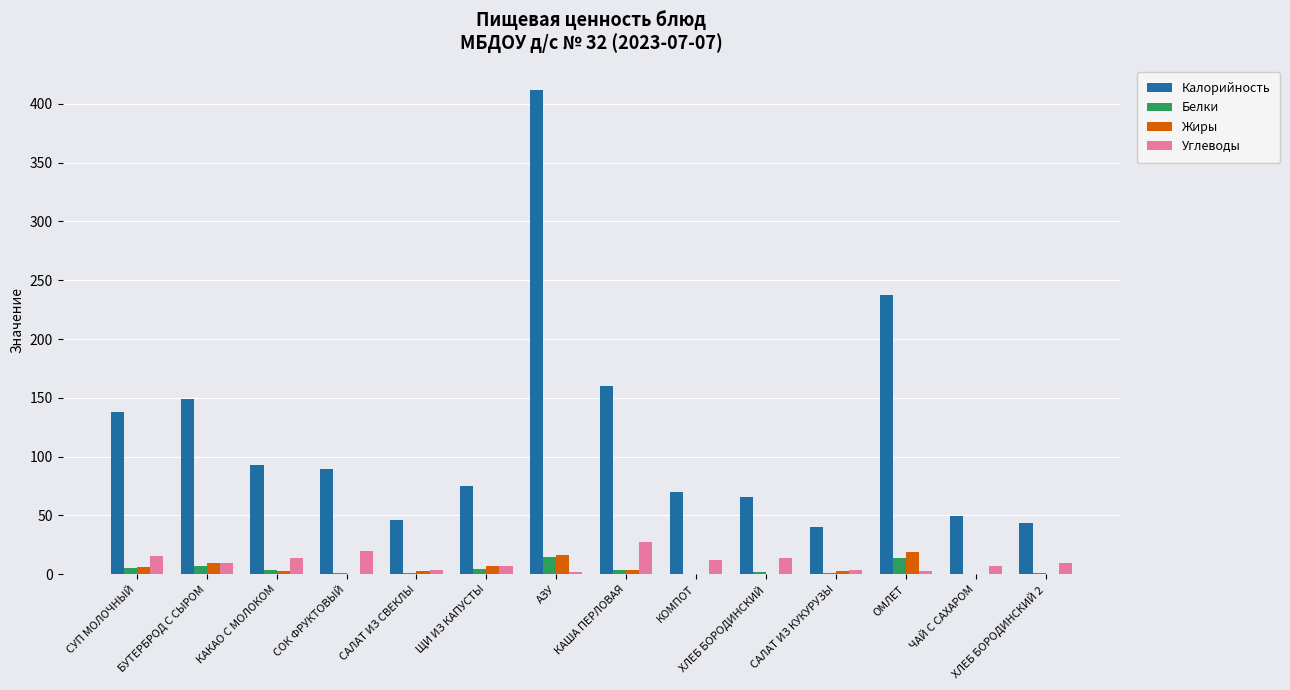

Where is Калорийность nearest to the value 225?

ОМЛЕТ